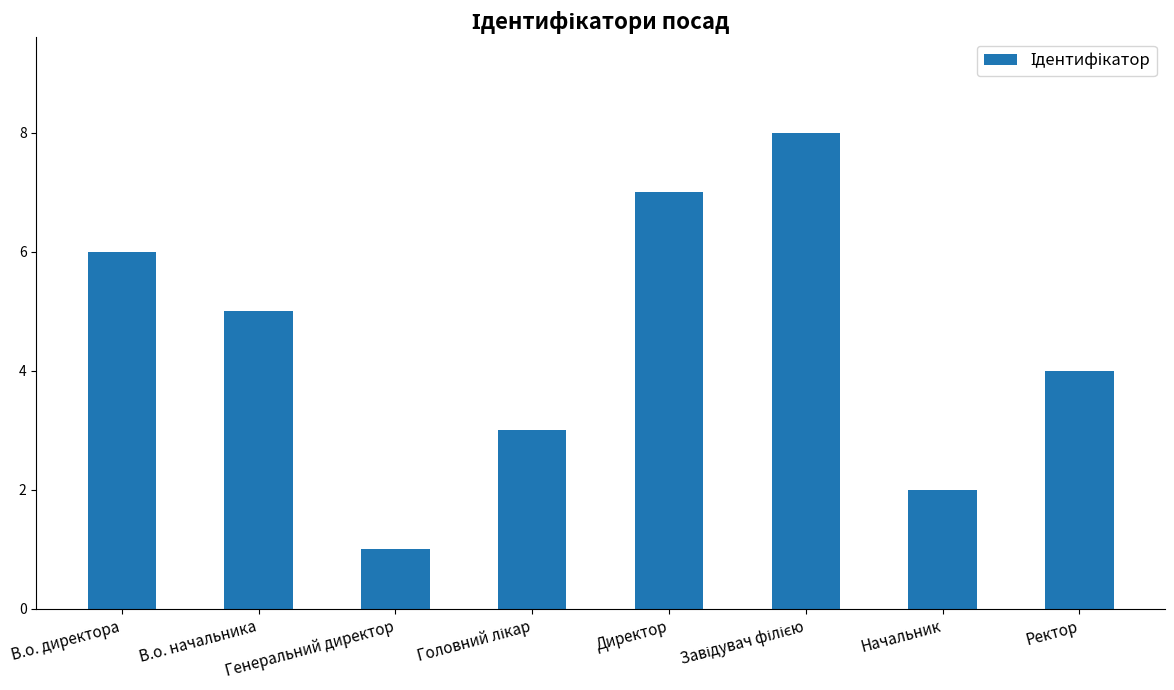

Approximately how many times larger is the value at Начальник compared to Генеральний директор?

2.0